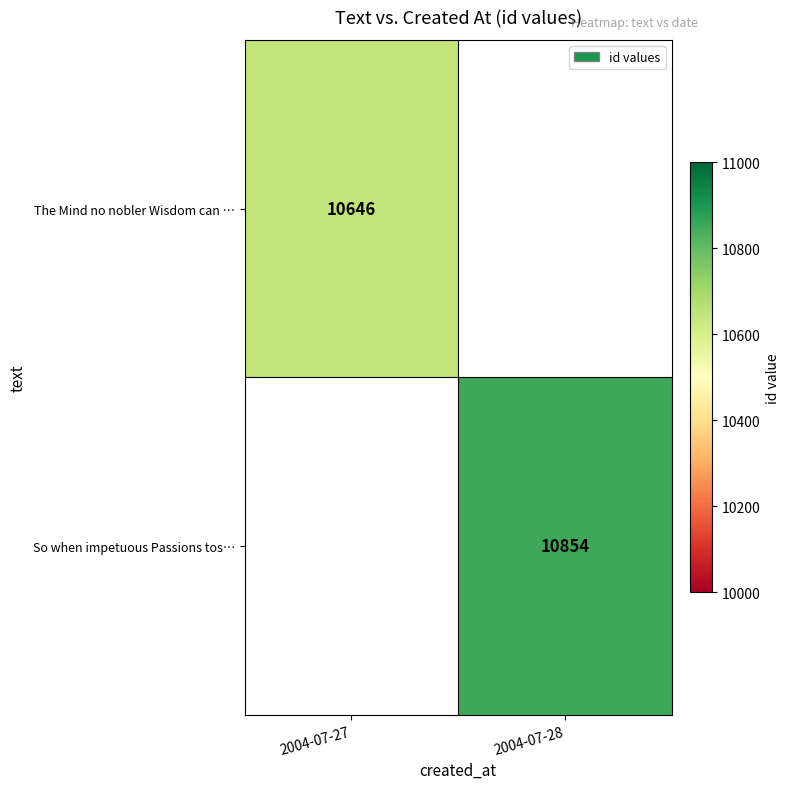

The value of The Mind no nobler Wisdom can … at 2004-07-27 is 19111. True or false?

False